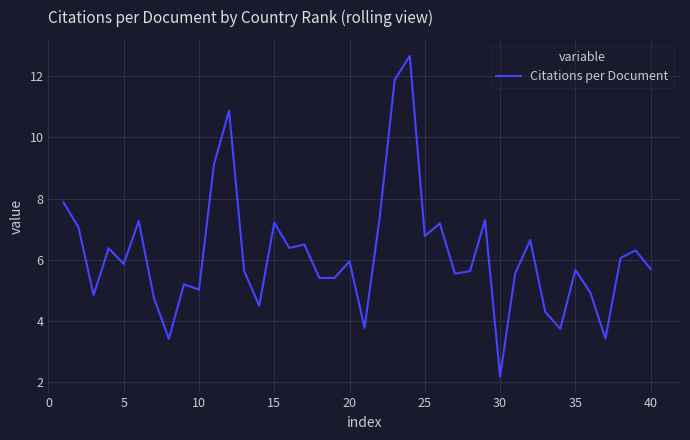

What is the difference between the maximum and minimum values?

10.5